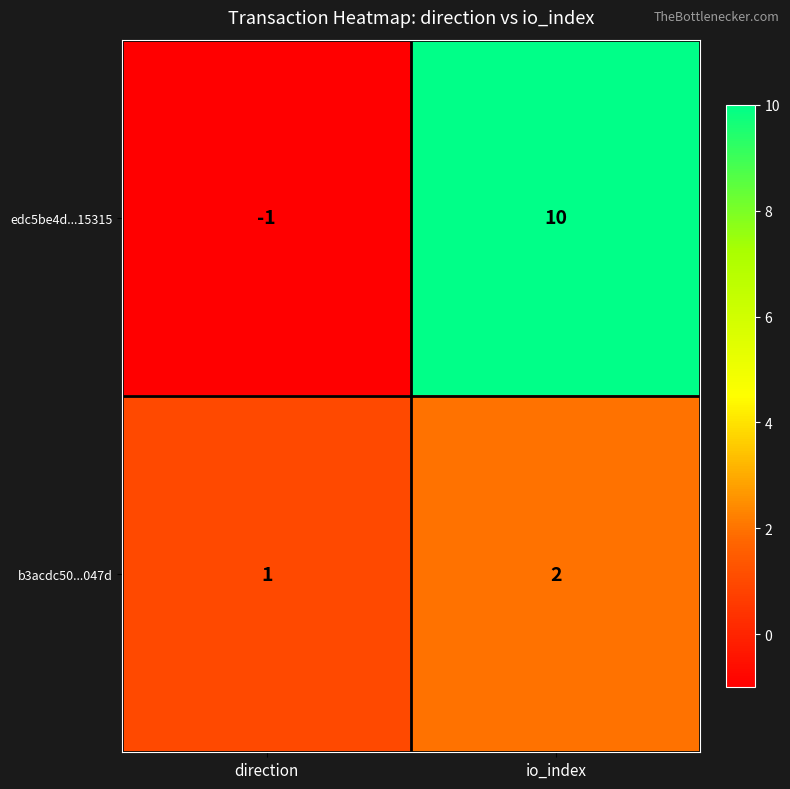

What is the spread (max minus min) of values at io_index?

8